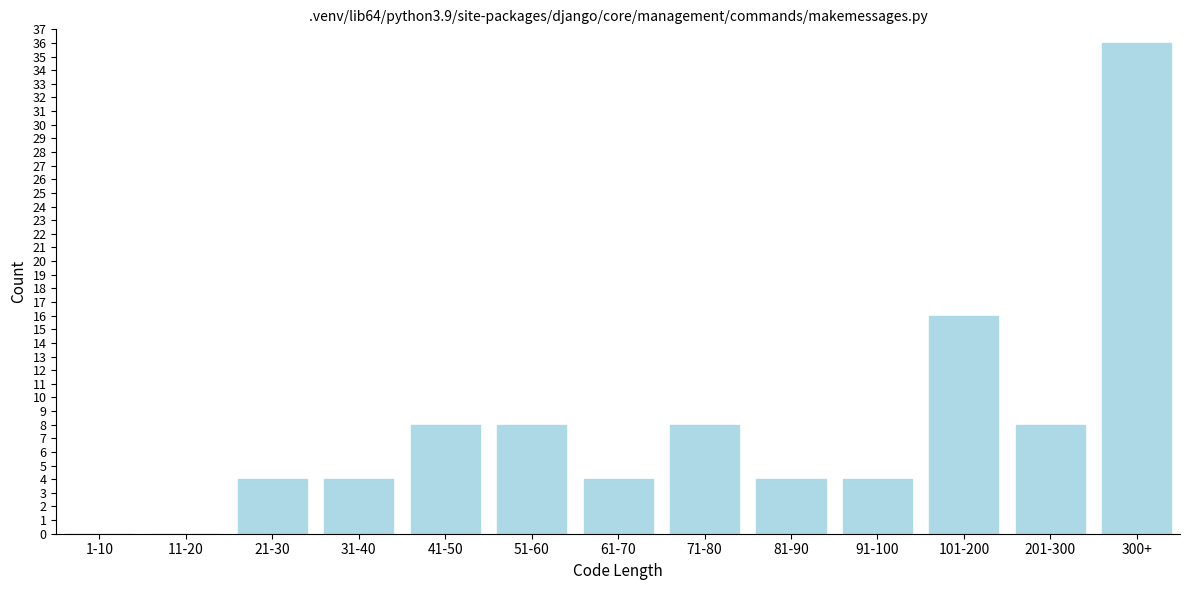

Reading left to right, list all the values displayed in this chart.

1-10=0	11-20=0	21-30=4	31-40=4	41-50=8	51-60=8	61-70=4	71-80=8	81-90=4	91-100=4	101-200=16	201-300=8	300+=36